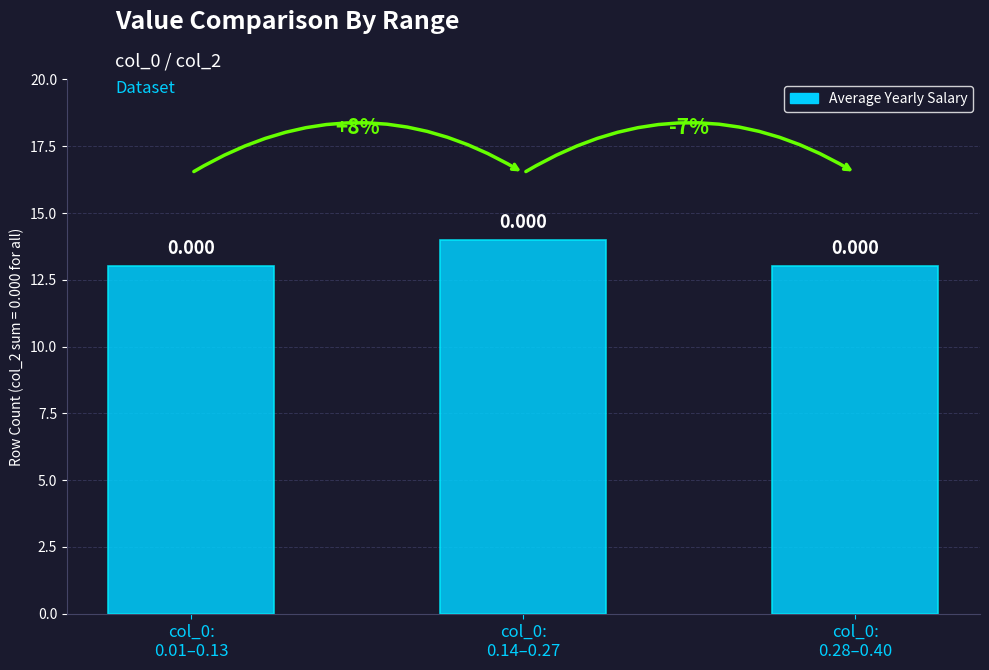

Reading right to left, list all the values displayed in this chart.

13	14	13